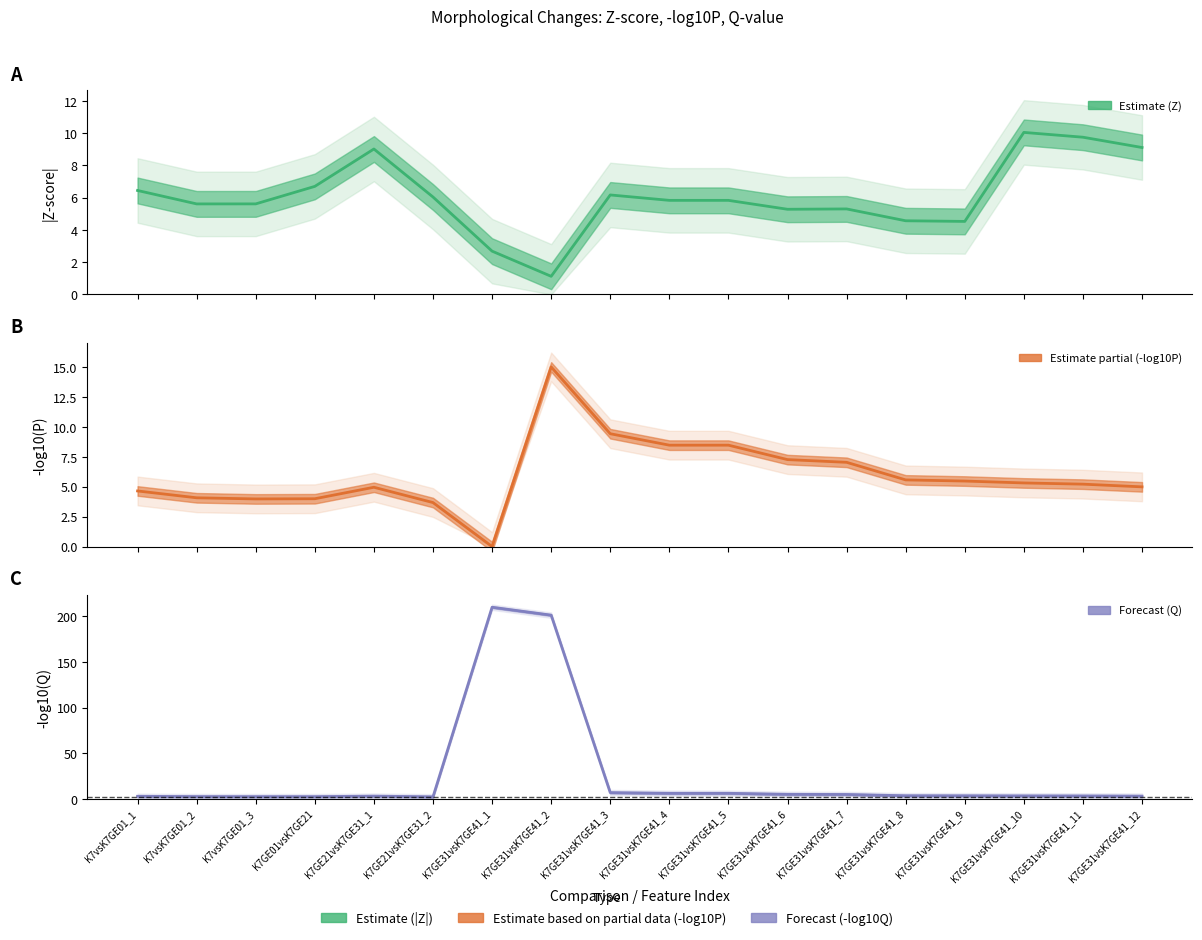

How many interior local peaks does the Z-score (abs) series have?

5